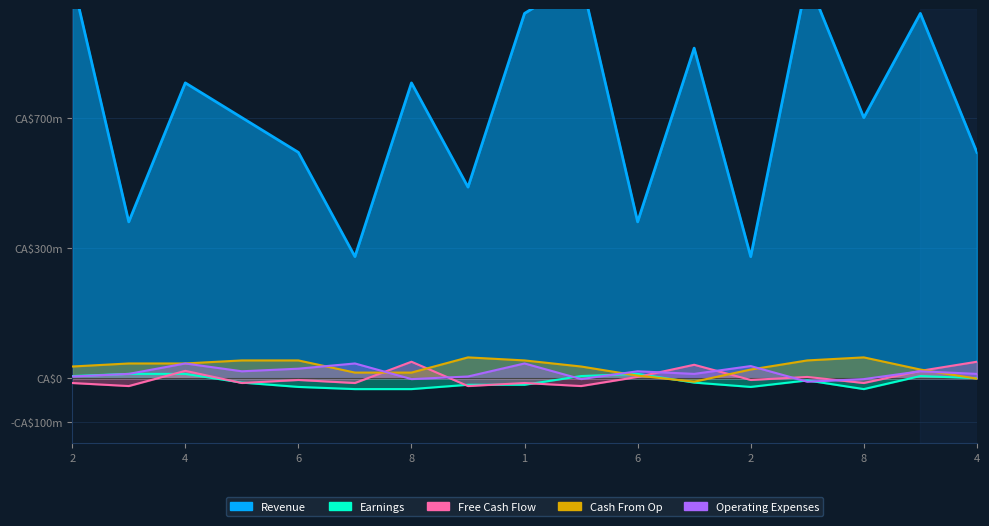

Which series ends up on top after the final intersection of Earnings and Operating Expenses?

Operating Expenses